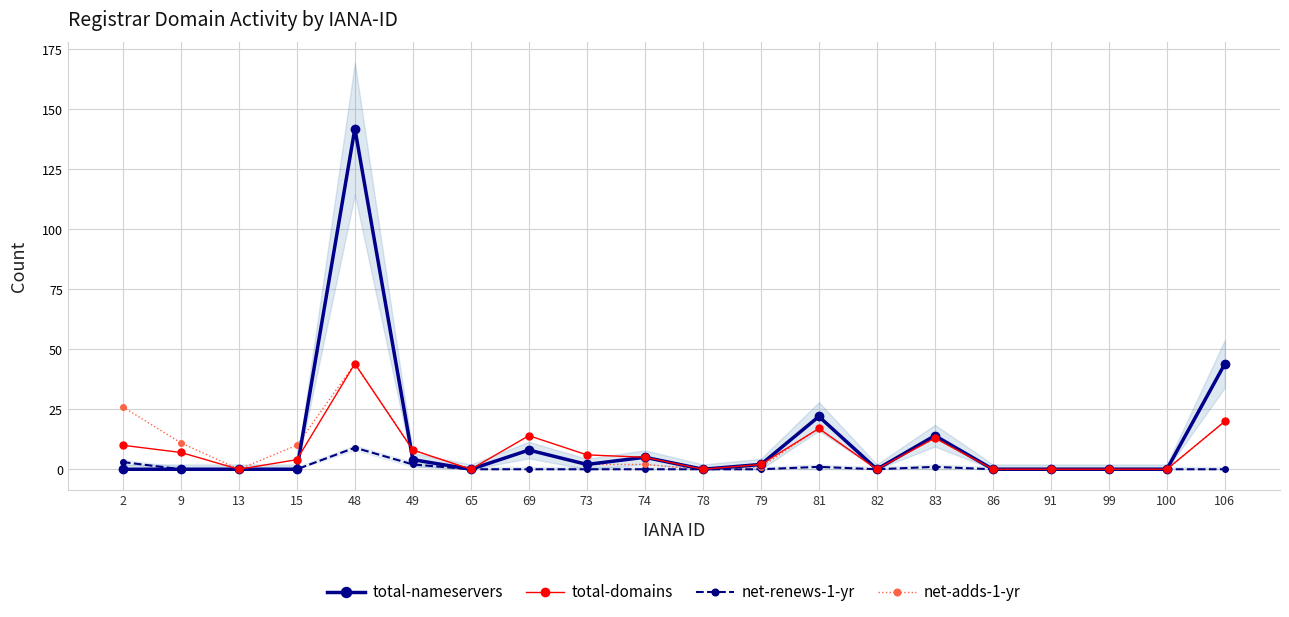

Does the chart display data point markers on the line(s)?

Yes